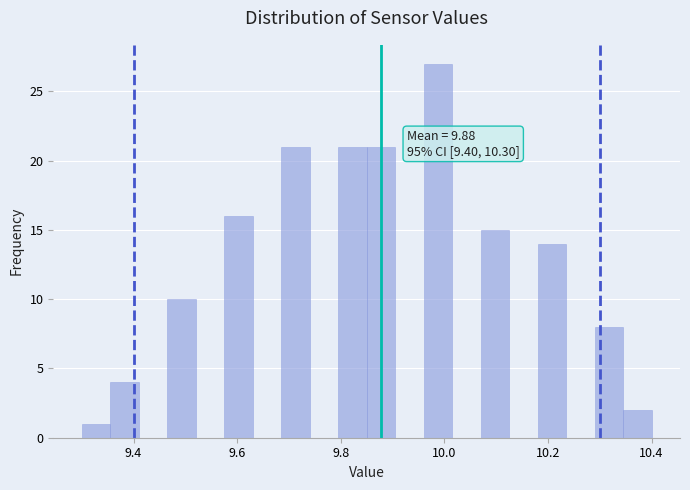

Around what value on the x-axis is the tallest bar? Give the approximate position of its centre, as read against the axis.

9.98